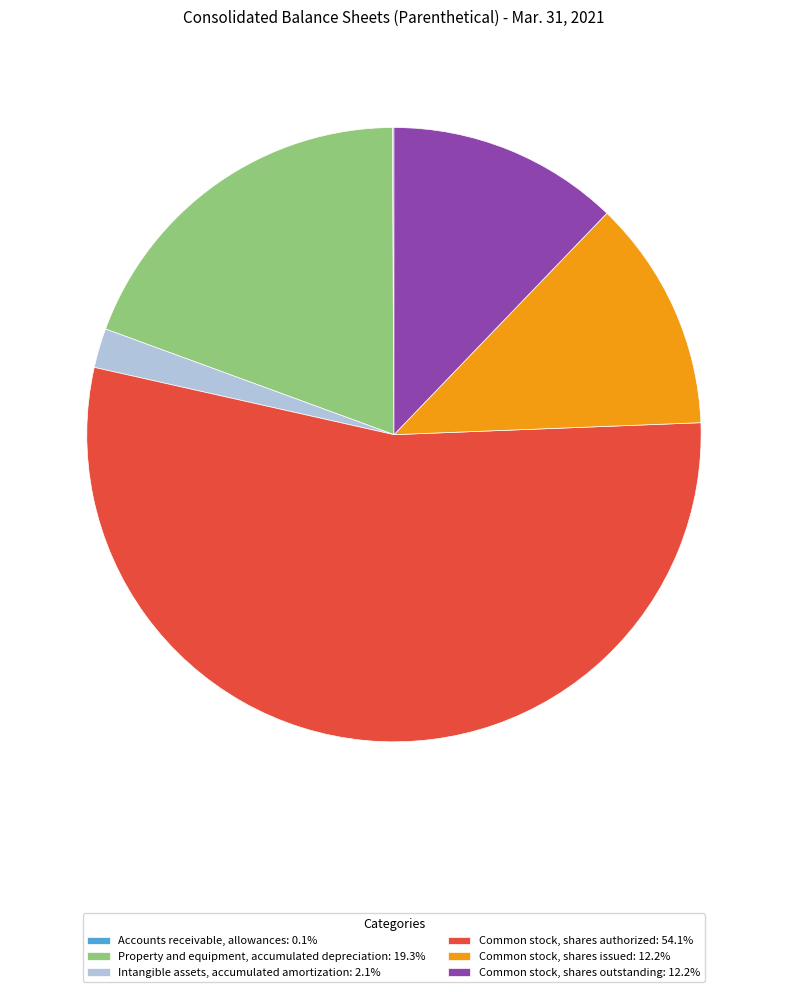

Is there any slice that represents more than half of the pie?

Yes